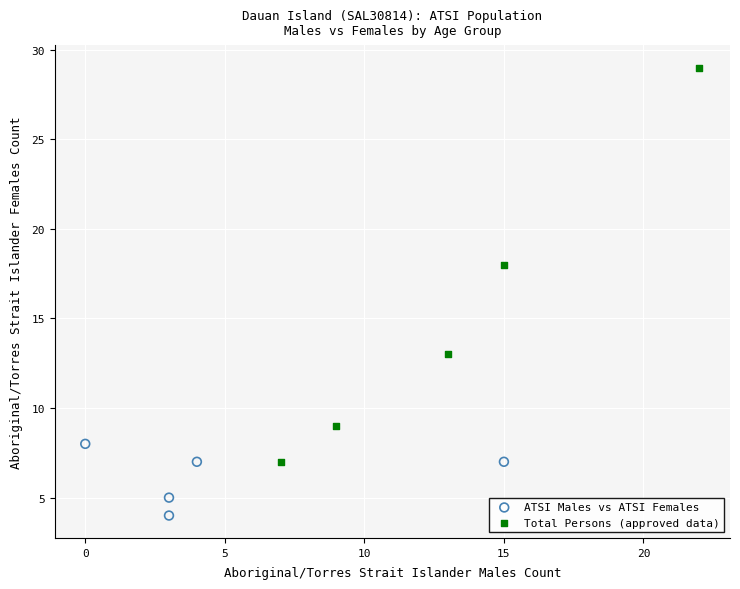

Which series contains the lowest Y value?

ATSI Males vs ATSI Females